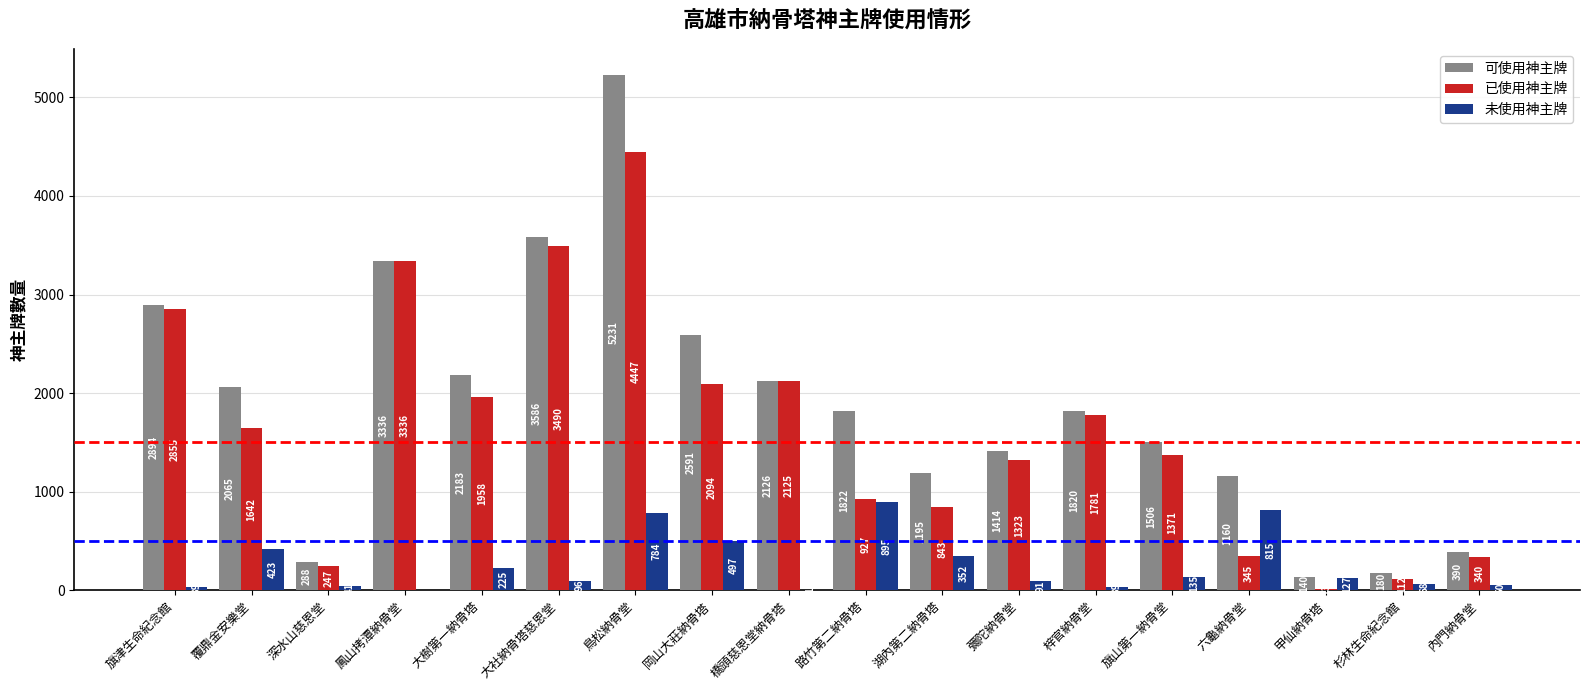

Between 湖內第二納骨塔 and 內門納骨堂, which series saw the biggest shift?

可使用神主牌